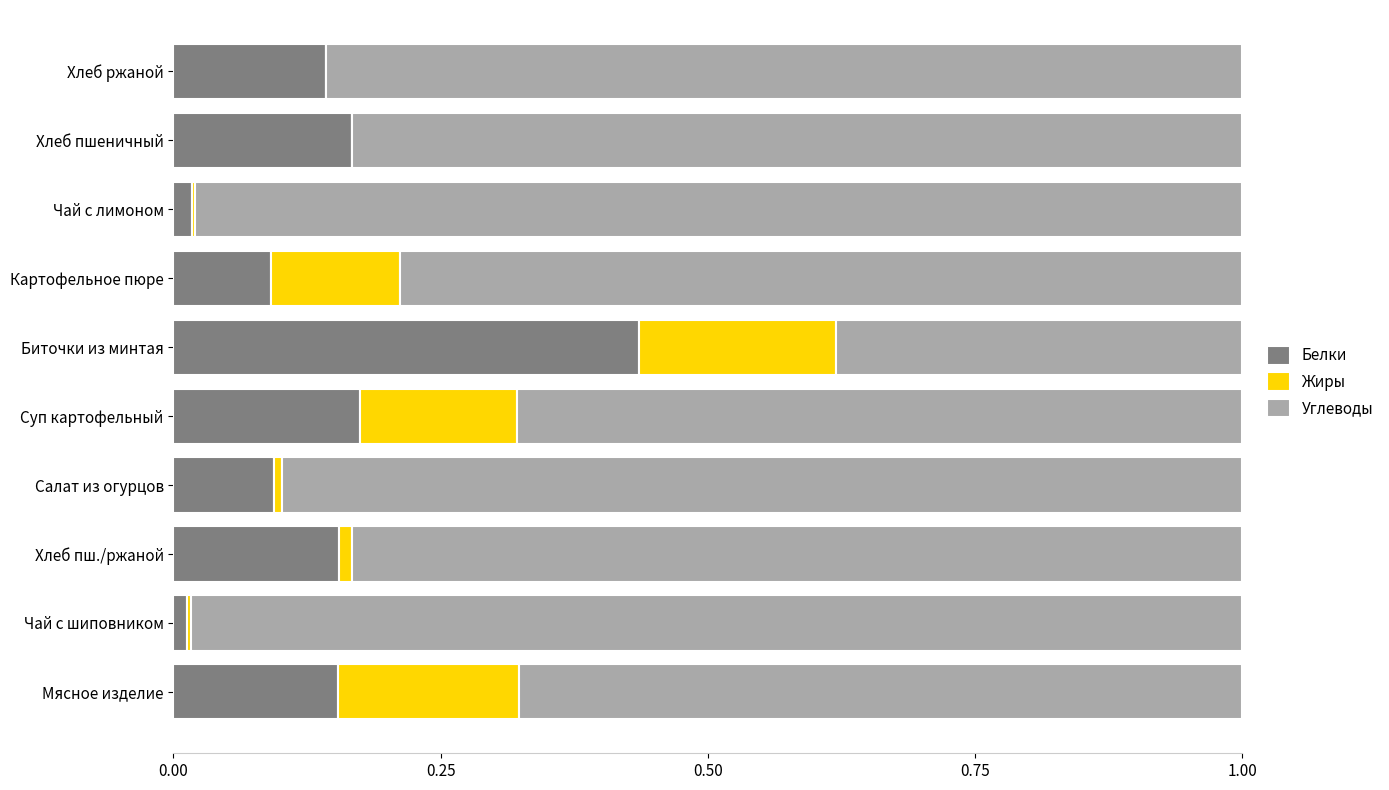

Is it true that Белки equals 0.1 at Хлеб ржаной?

True